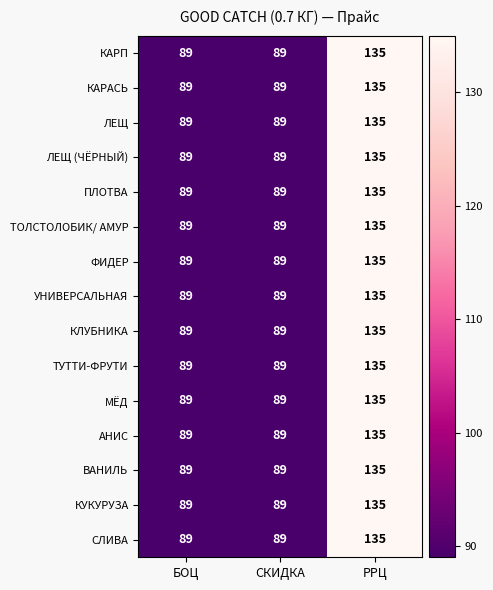

What is the total value across all series at РРЦ?

2025